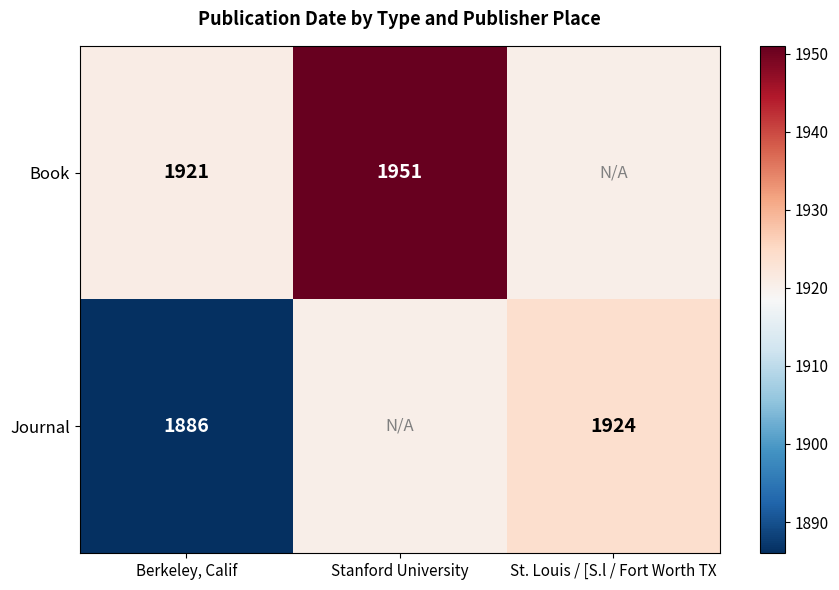

The value of Book at Berkeley, Calif is 1921.0. True or false?

True